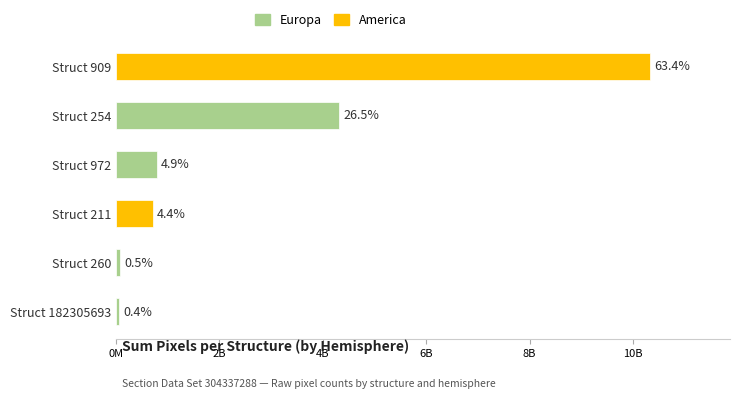

Are the bars horizontal?

Yes